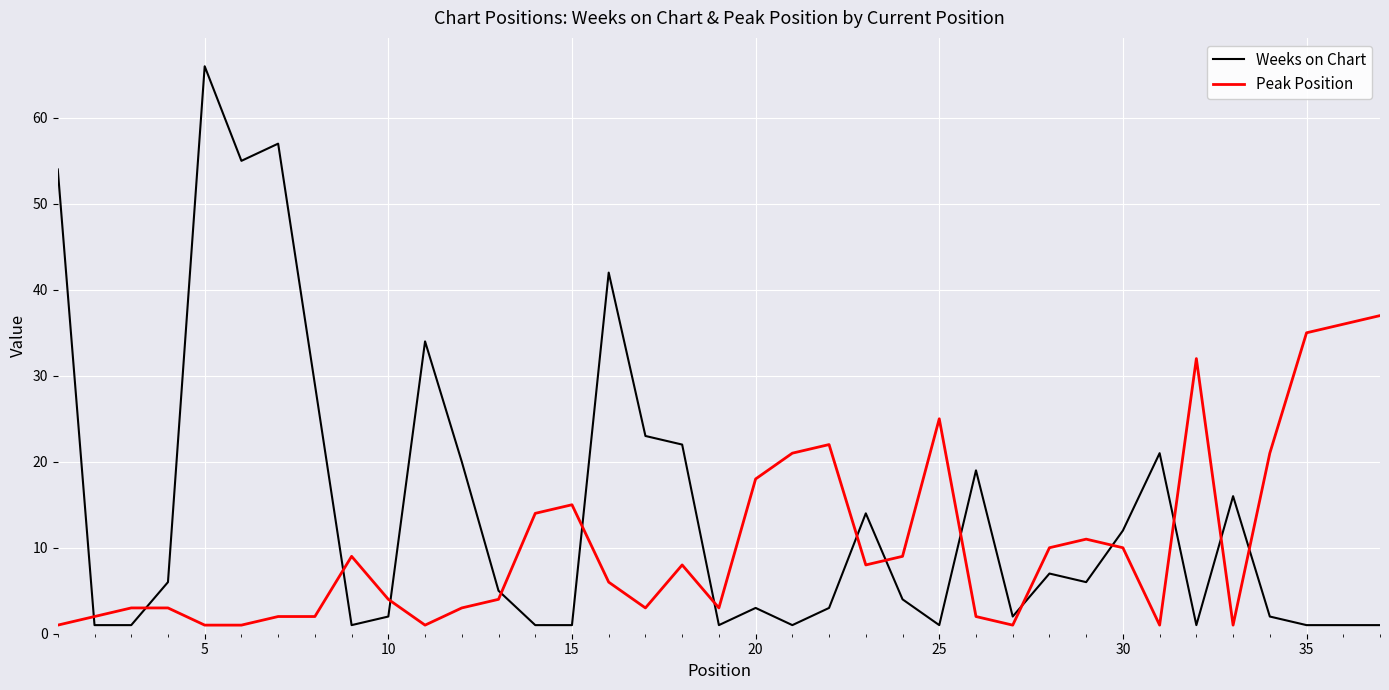

What is the maximum value shown in the chart?

66